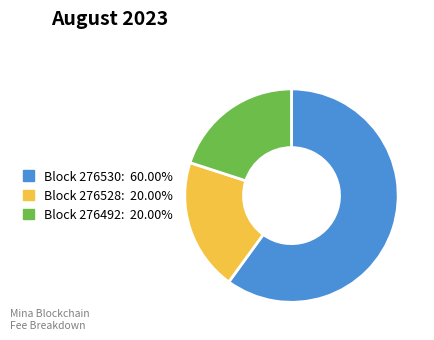

Does any single category account for the majority?

Yes